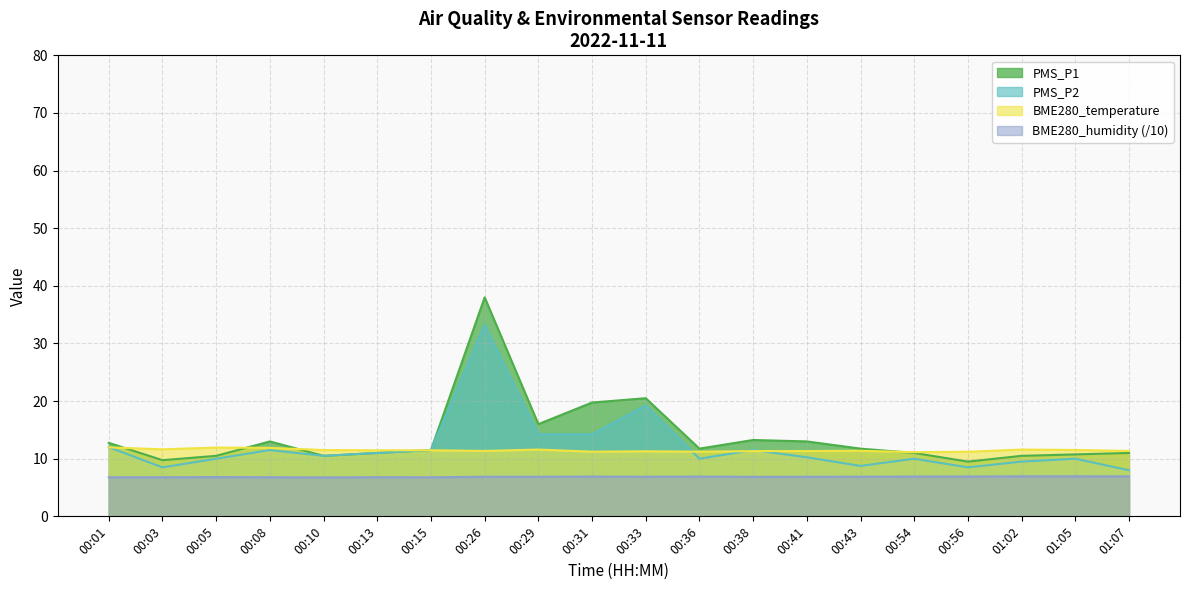

At which label does PMS_P2 reach its minimum?

01:07